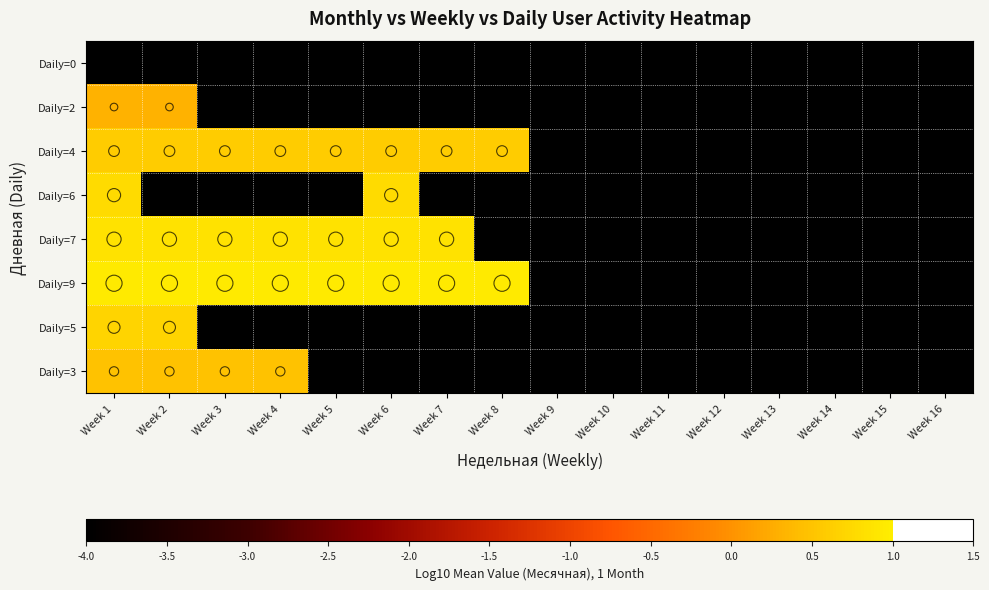

At Week 5, list the series in order from smallest to largest.

Daily=0, Daily=2, Daily=6, Daily=5, Daily=3, Daily=4, Daily=7, Daily=9